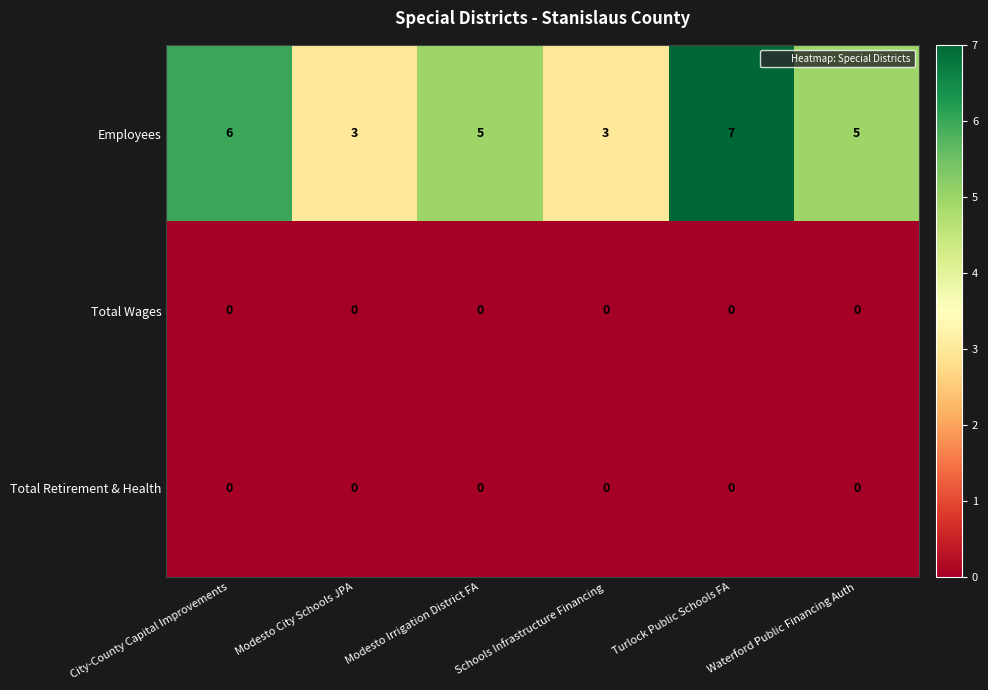

What is the sum of all Employees values?

29